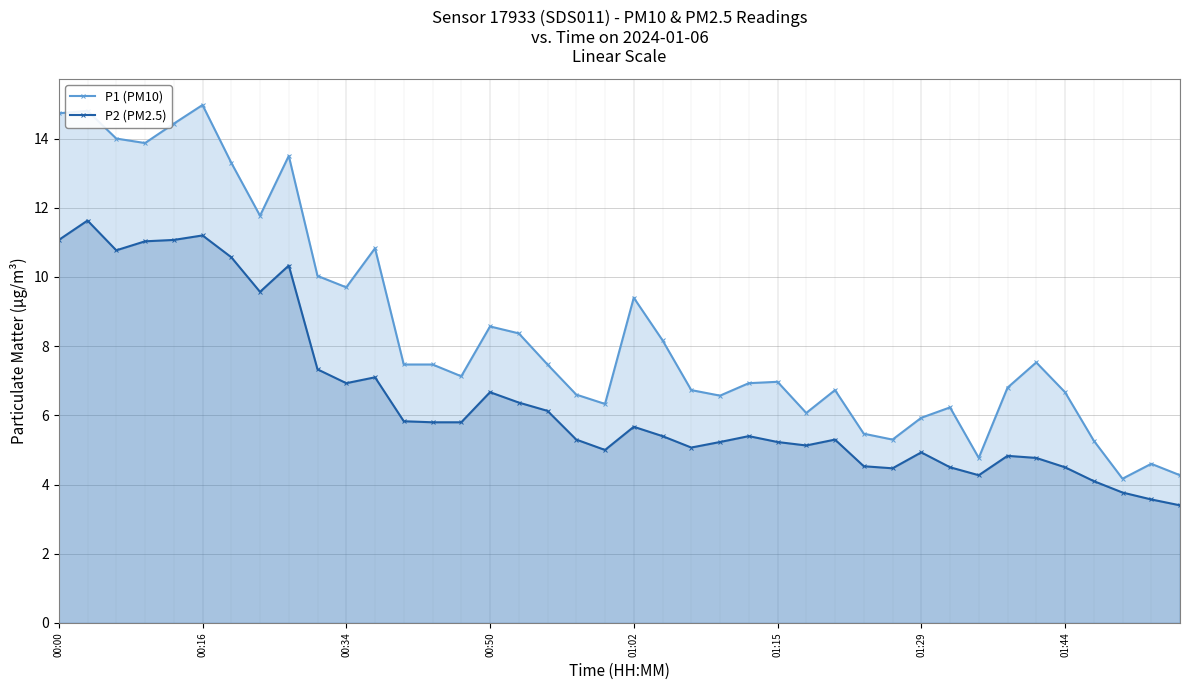

What is the difference between the highest and lowest values at 01:44?

2.2